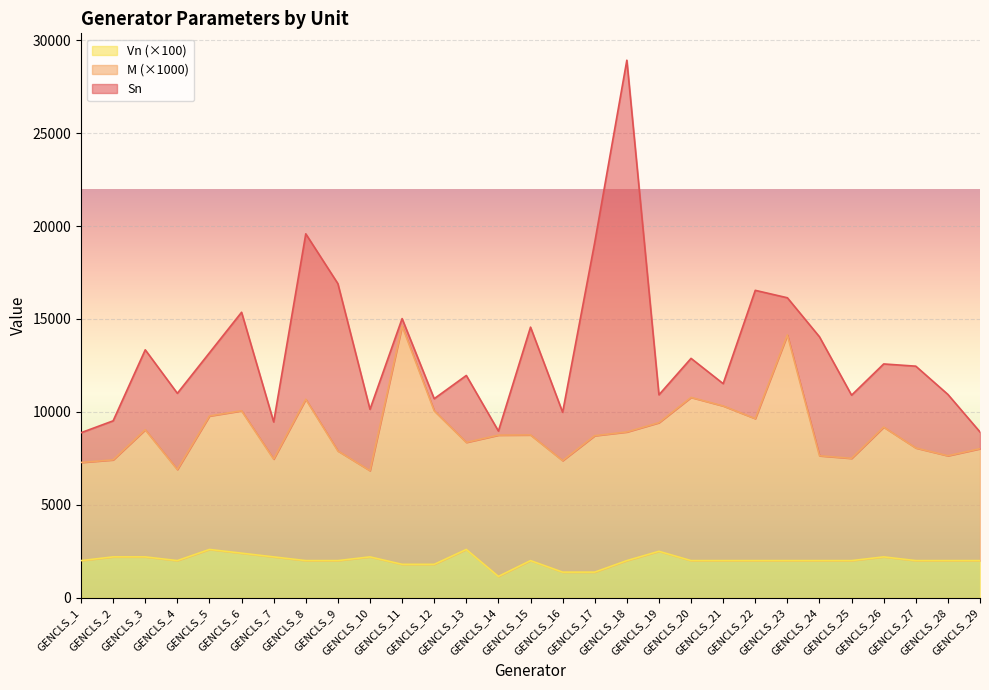

What is the difference between the maximum and second lowest values in the Vn series?

1220